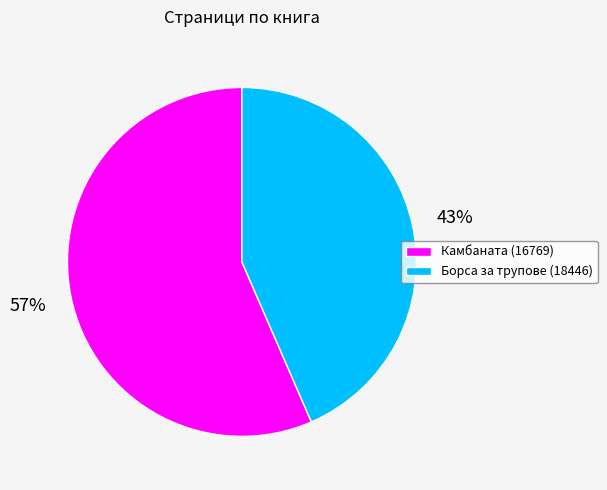

What is the majority slice?

Камбаната (16769)